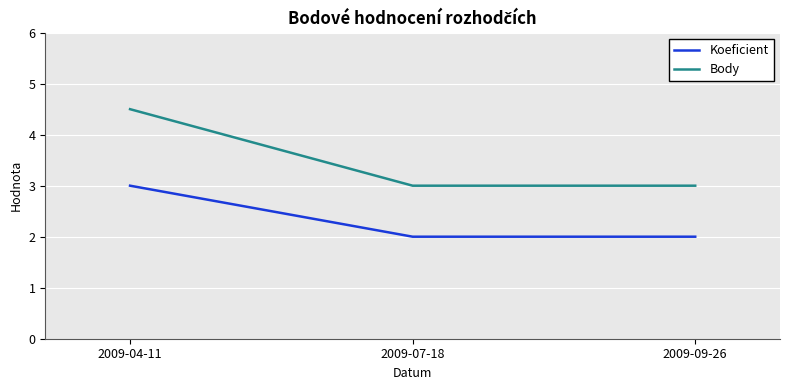

Which series changed the most between 2009-04-11 and 2009-07-18?

Body